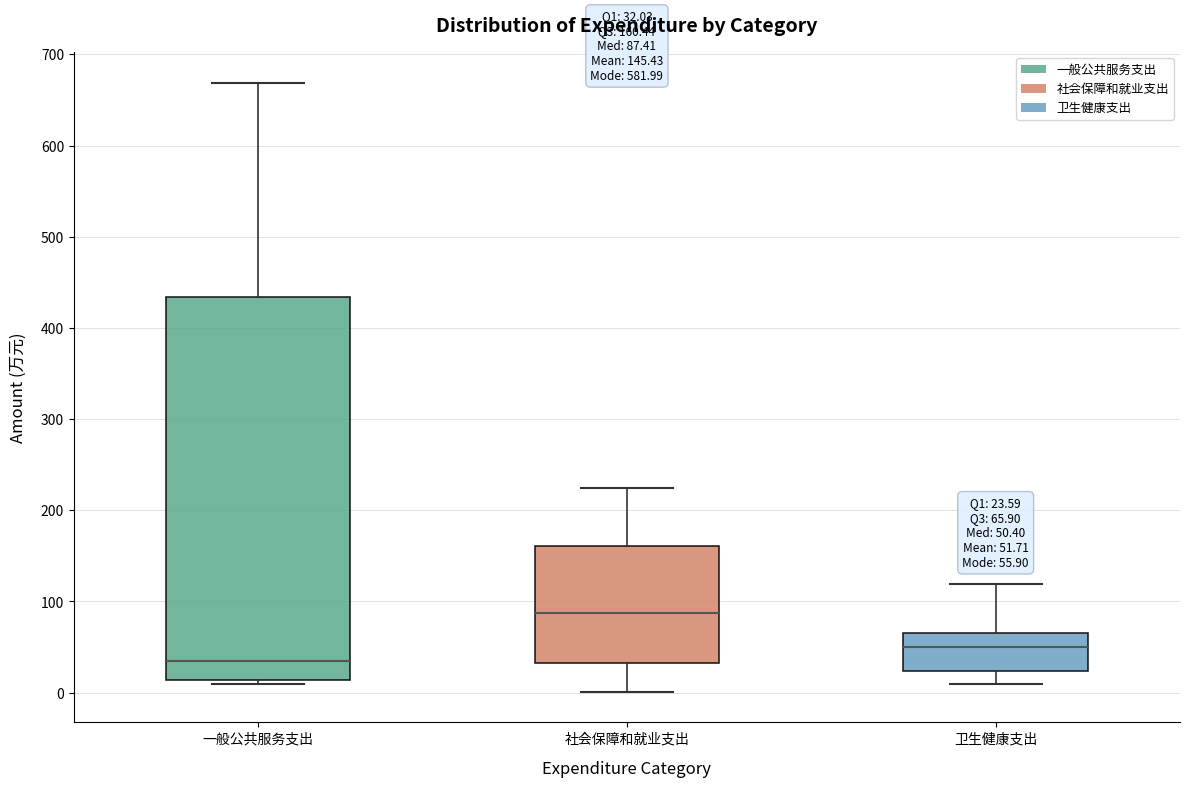

Comparing the boxes themselves (not the whiskers), which one is the tallest?

一般公共服务支出